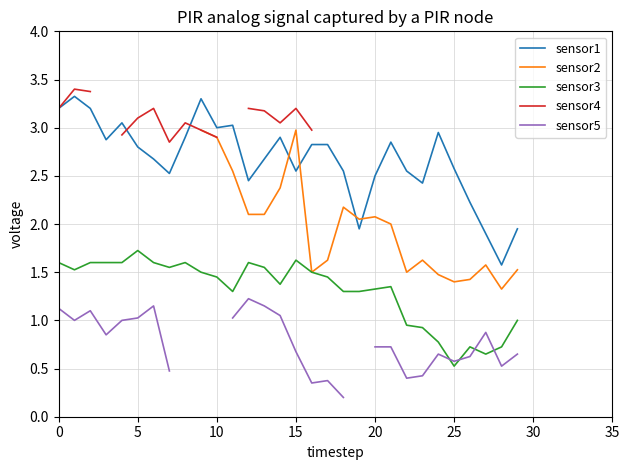

What is the value of the sensor5 point at the 28th from the left?

0.9